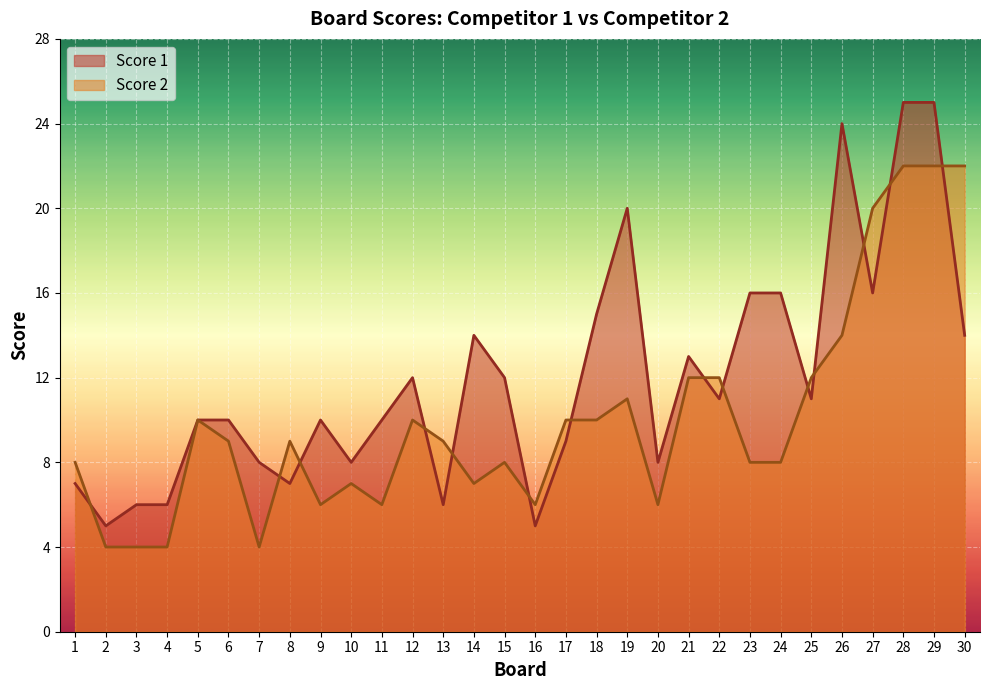

True or false: Score 1 and Score 2 cross at least once.

True